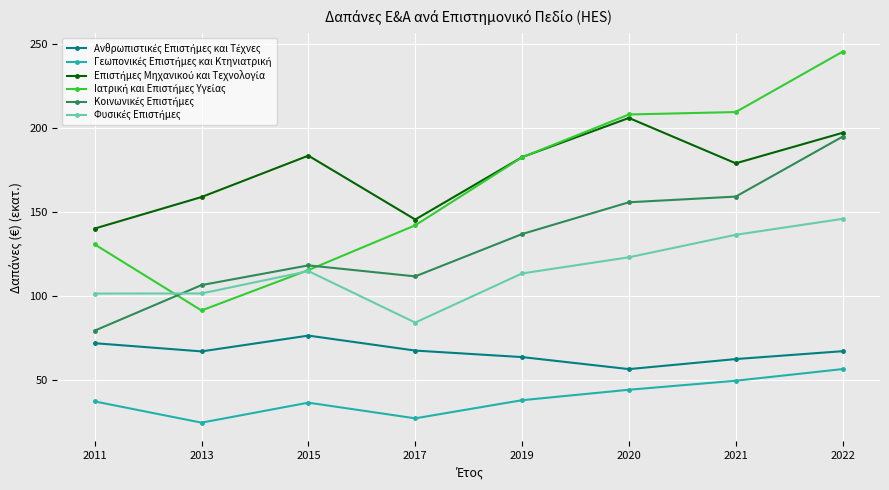

What is the minimum value shown in the chart?

24.3